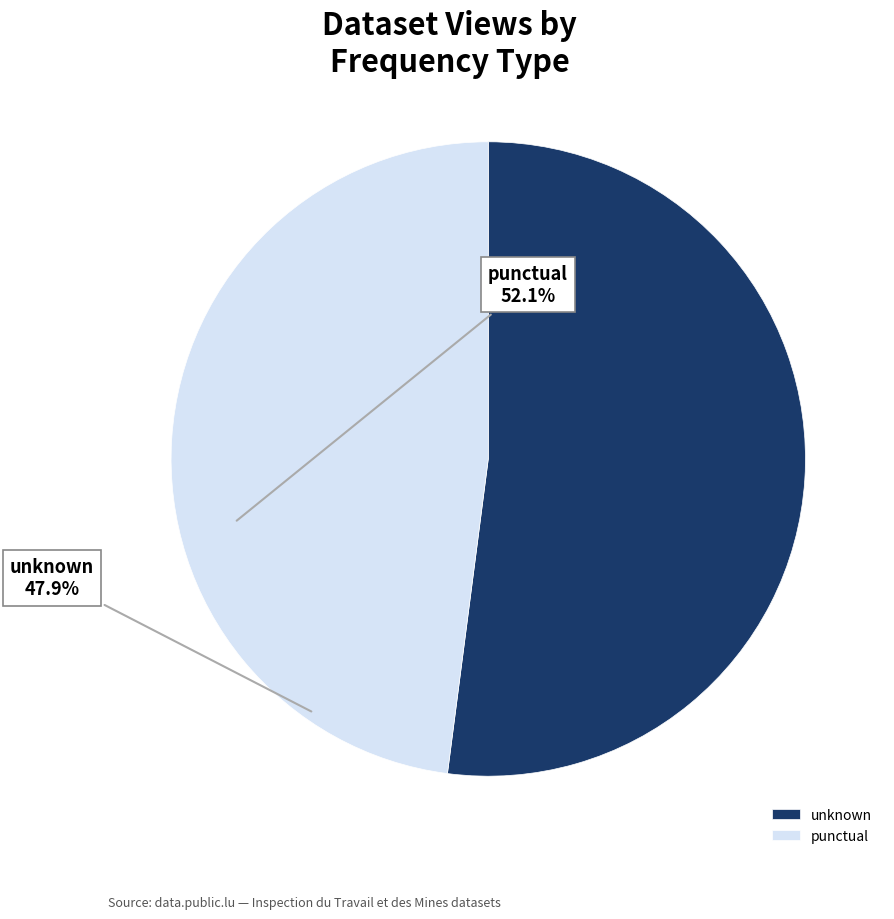

Rank the categories by value from highest to lowest.

unknown, punctual